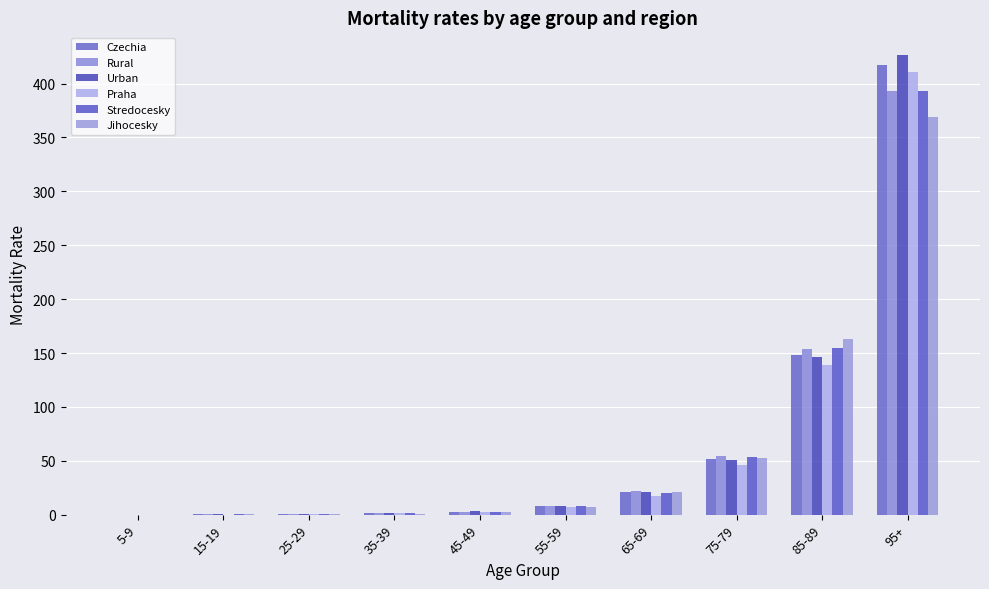

Rank the categories by Jihocesky value from highest to lowest.

95+, 85-89, 75-79, 65-69, 55-59, 45-49, 25-29, 35-39, 15-19, 5-9